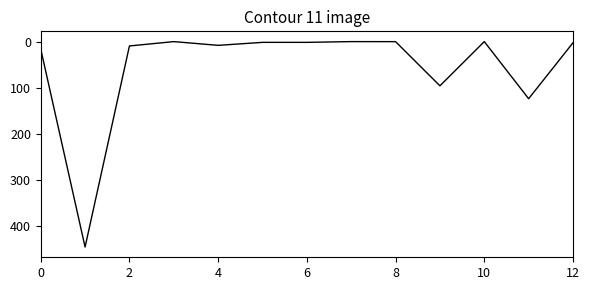

What is the maximum value shown in the chart?

446.0